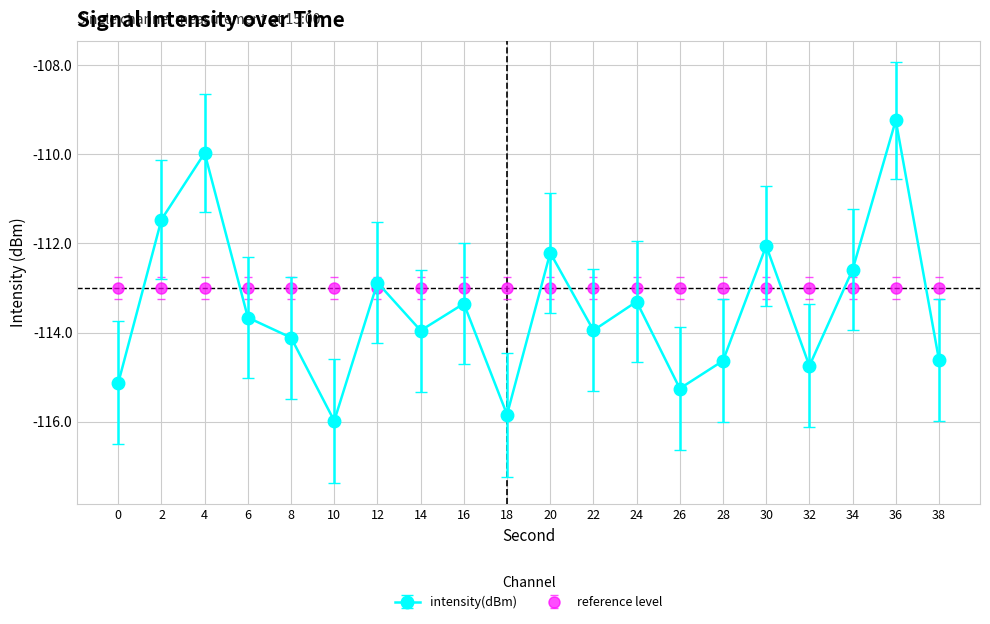

What is the greatest value displayed?

-109.2